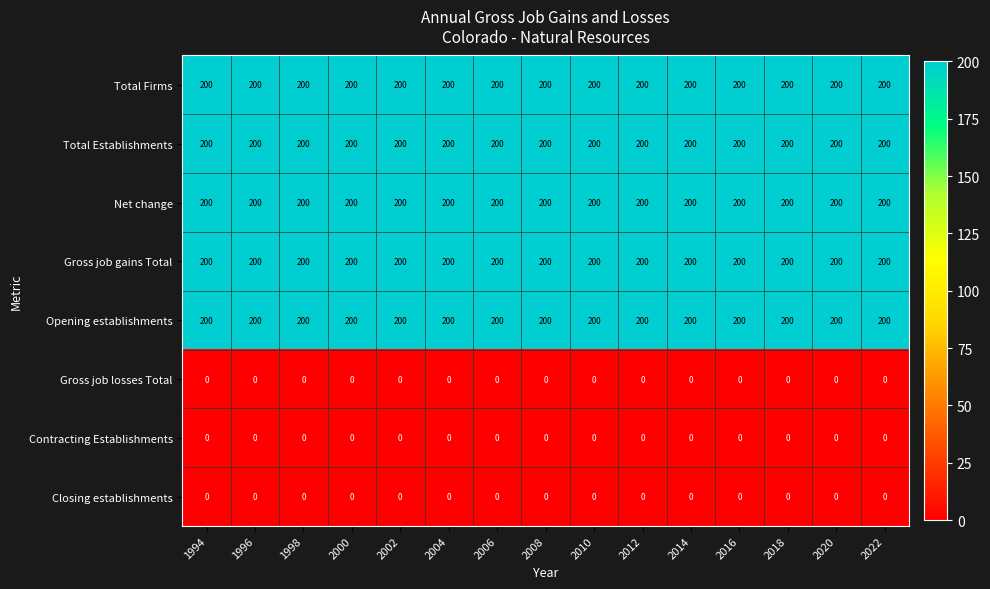

True or false: Total Establishments has a value of 200 at 1994.

True